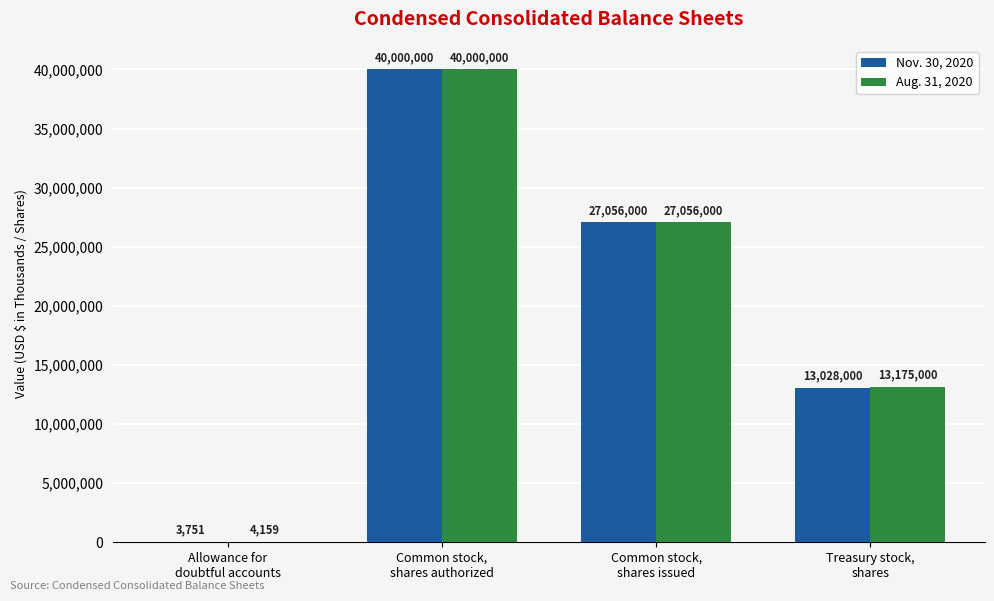

What is the total value across all series at Allowance for
doubtful accounts?

7910